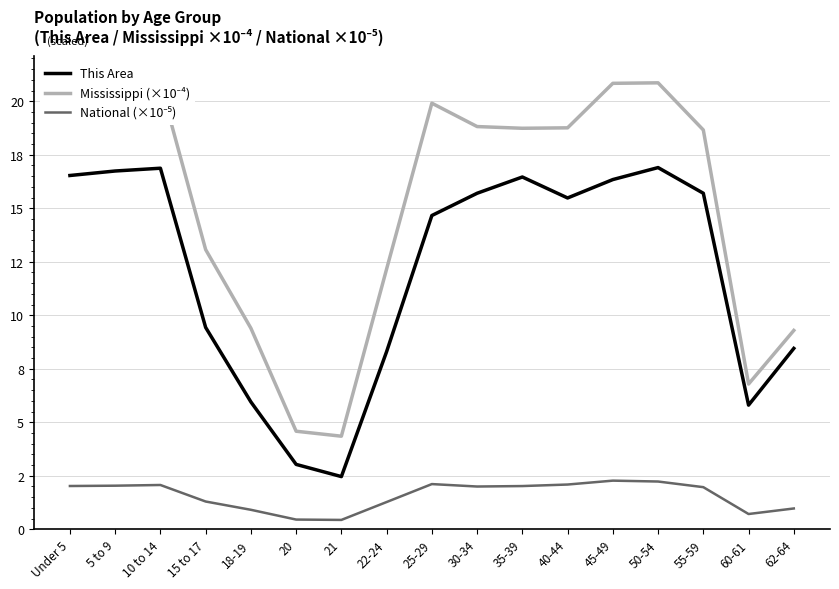

At how many categories does at least one series exceed 0?

17